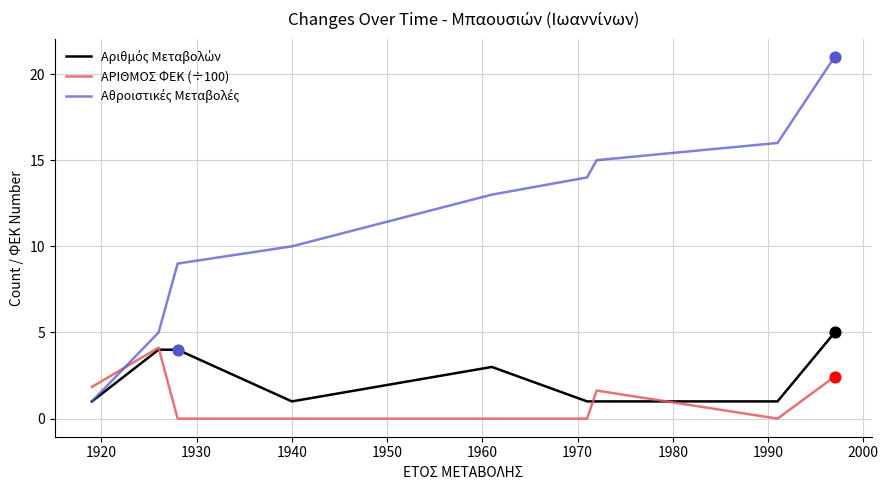

What is the maximum value for ΑΡΙΘΜΟΣ ΦΕΚ (÷100)?

4.1